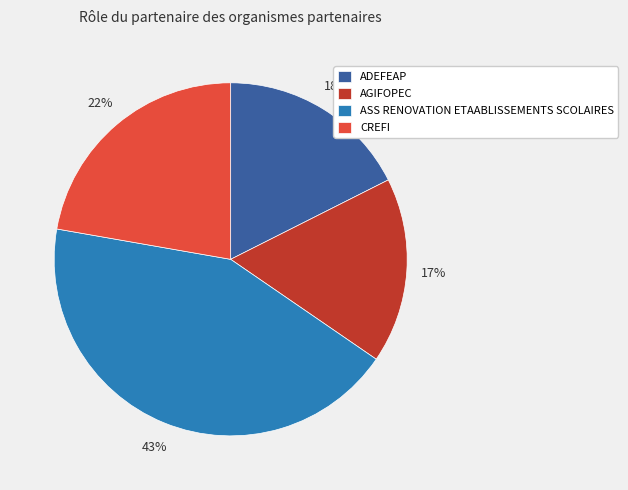

To the nearest percent, what is the difference between the largest and smallest slice percentages?

26%